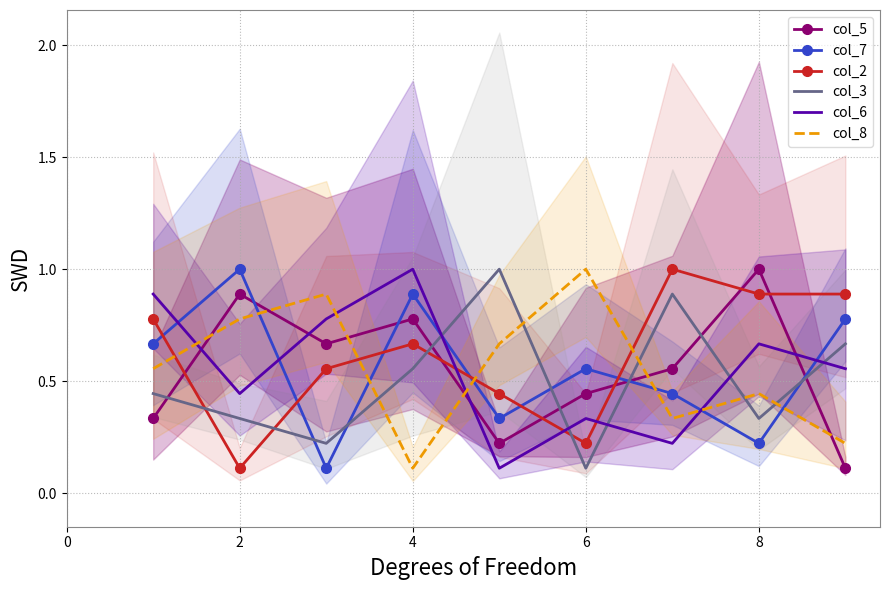

After their last crossing, which series has the higher values: col_3 or col_7?

col_7